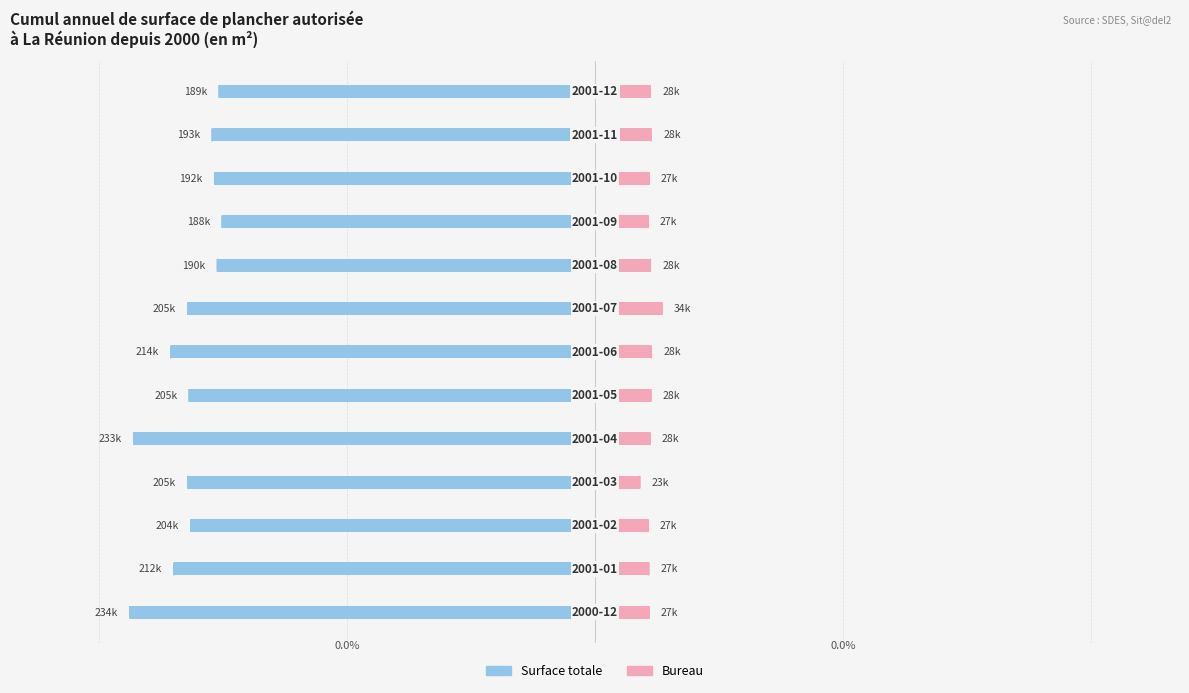

Reading right to left, extract all data points from this chart.

Surface totale: 12=-189460	11=-192990	10=-191790	9=-187950	8=-190400	7=-205350	6=-213760	5=-204590	4=-232570	3=-205360	2=-203810	1=-212260	0=-234420
Bureau: 12=27850	11=28380	10=27240	9=26740	8=27930	7=33670	6=28350	5=28110	4=27670	3=22530	2=26640	1=27060	0=27190